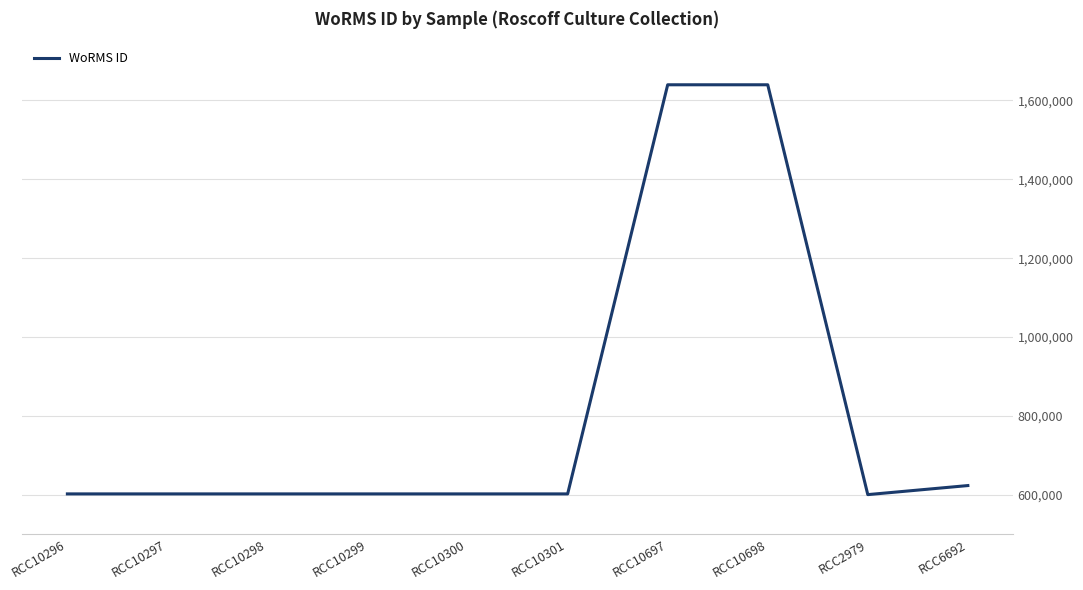

What is the greatest value displayed?

1639518